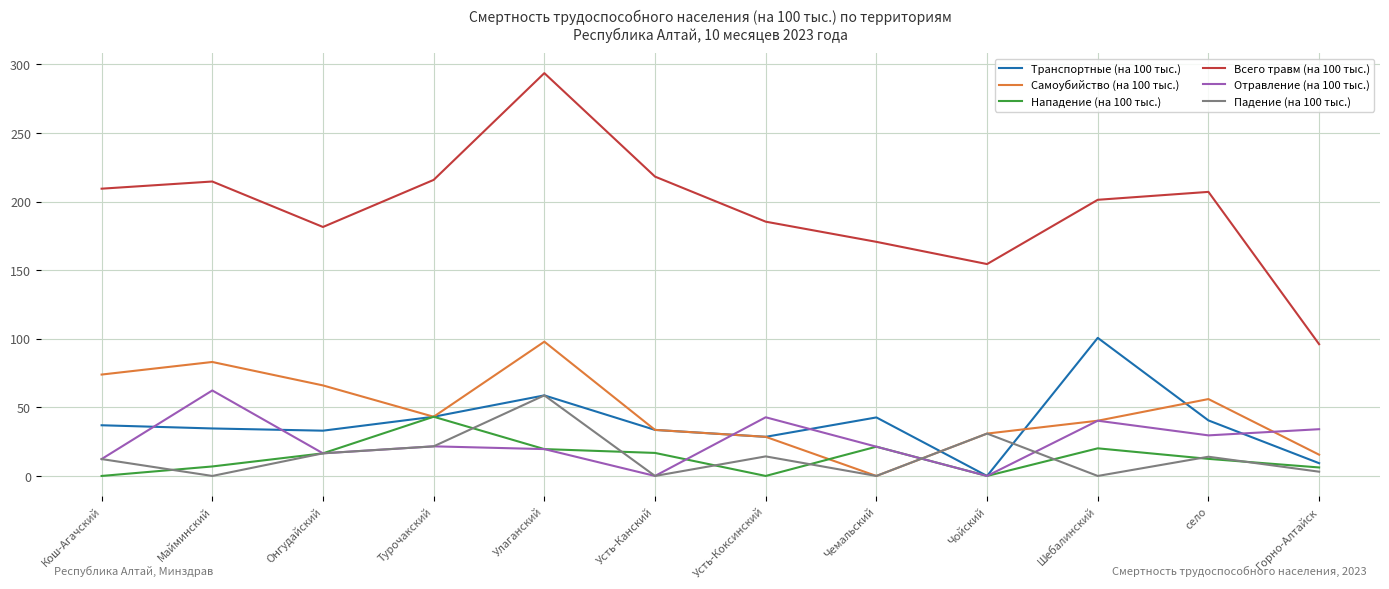

List the series in order of their peak value, lowest first.

Нападение (на 100 тыс.), Падение (на 100 тыс.), Отравление (на 100 тыс.), Самоубийство (на 100 тыс.), Транспортные (на 100 тыс.), Всего травм (на 100 тыс.)